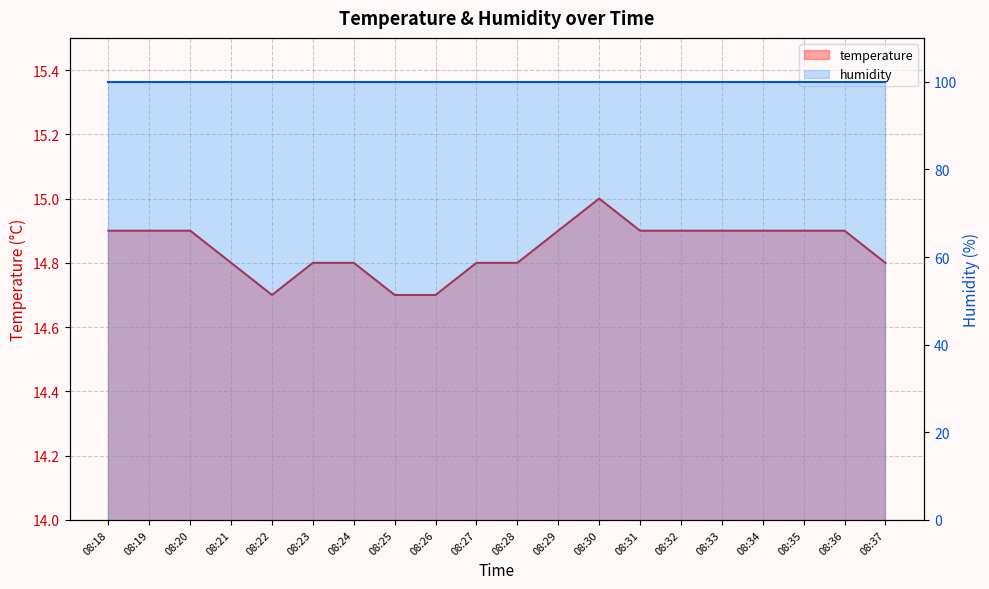

Is it true that the value at 08:22 is 14.7?

True